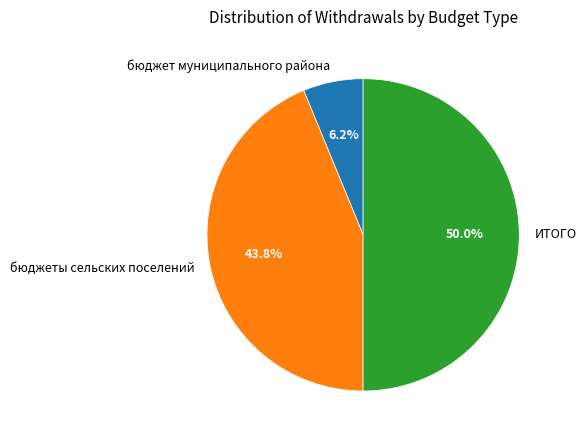

To the nearest percent, what is the difference between the ИТОГО and бюджеты сельских поселений slice percentages?

6%